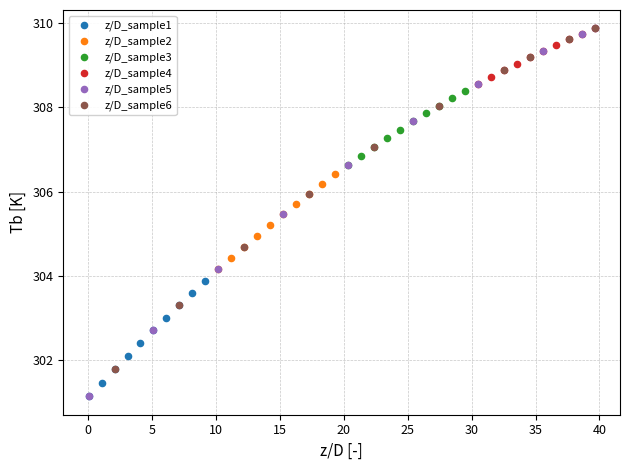

What are all the series names shown in the legend?

z/D_sample1, z/D_sample2, z/D_sample3, z/D_sample4, z/D_sample5, z/D_sample6